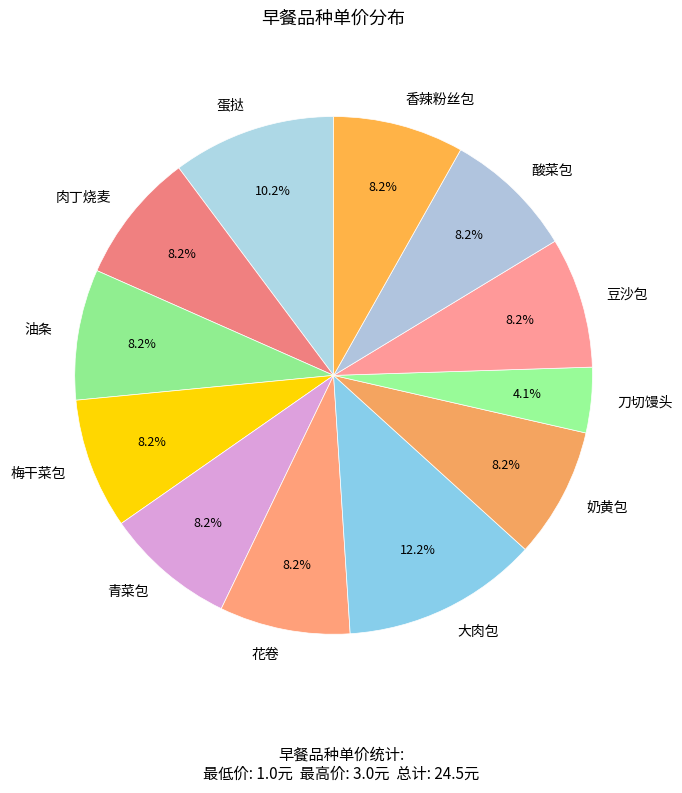

Do 奶黄包 and 梅干菜包 together represent more than half of the pie?

No